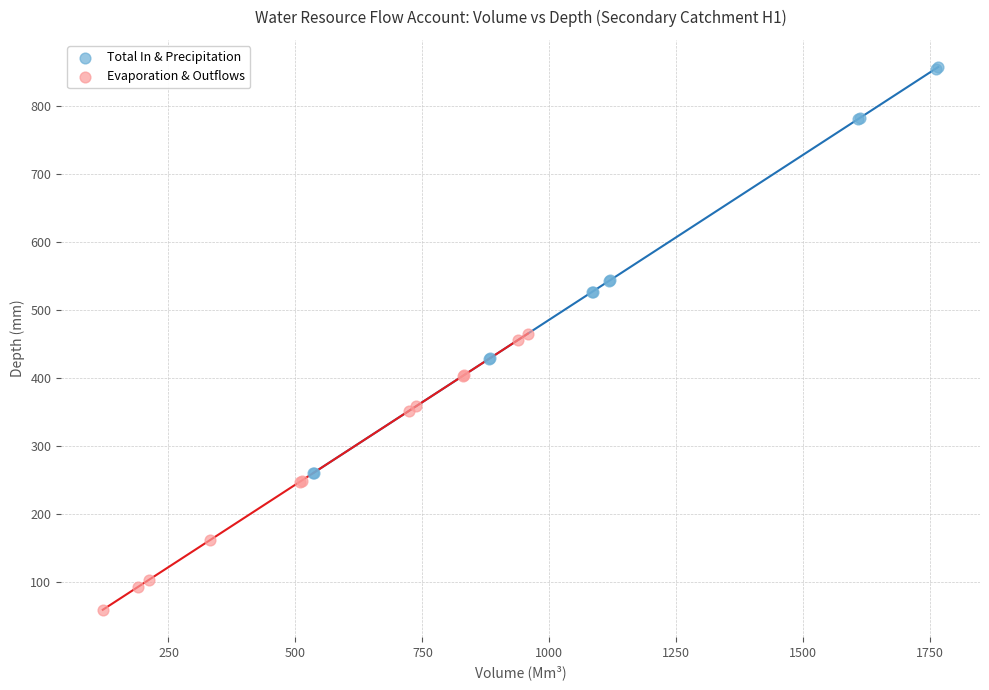

Which series has the largest Y range (max minus min)?

Total In & Precipitation